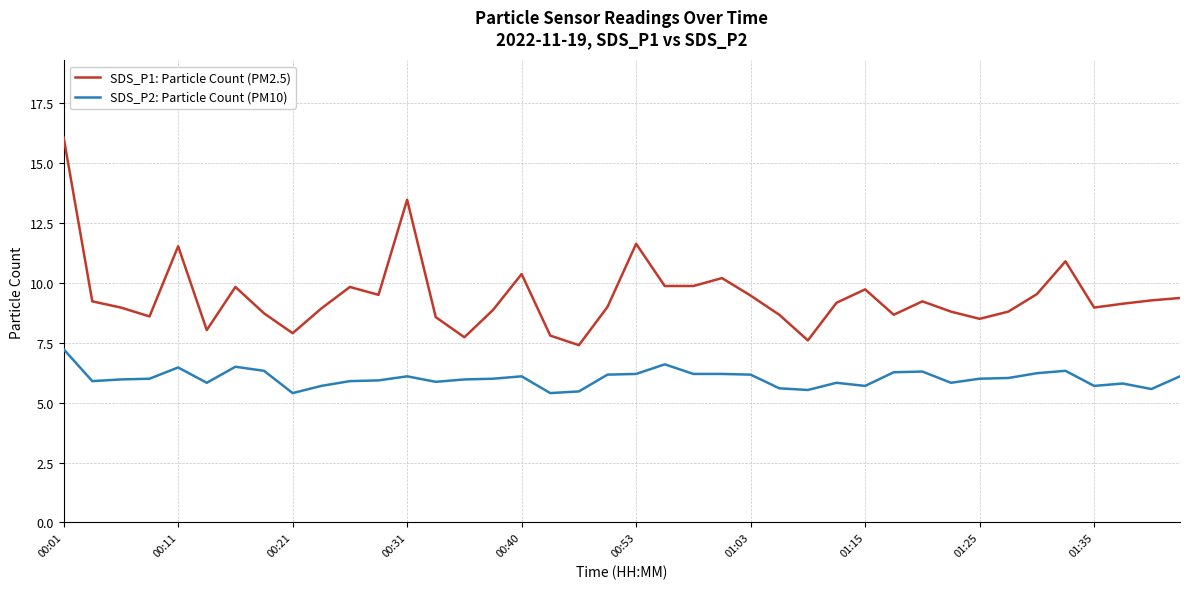

True or false: SDS_P2: Particle Count (PM10) and SDS_P1: Particle Count (PM2.5) intersect in this chart.

False